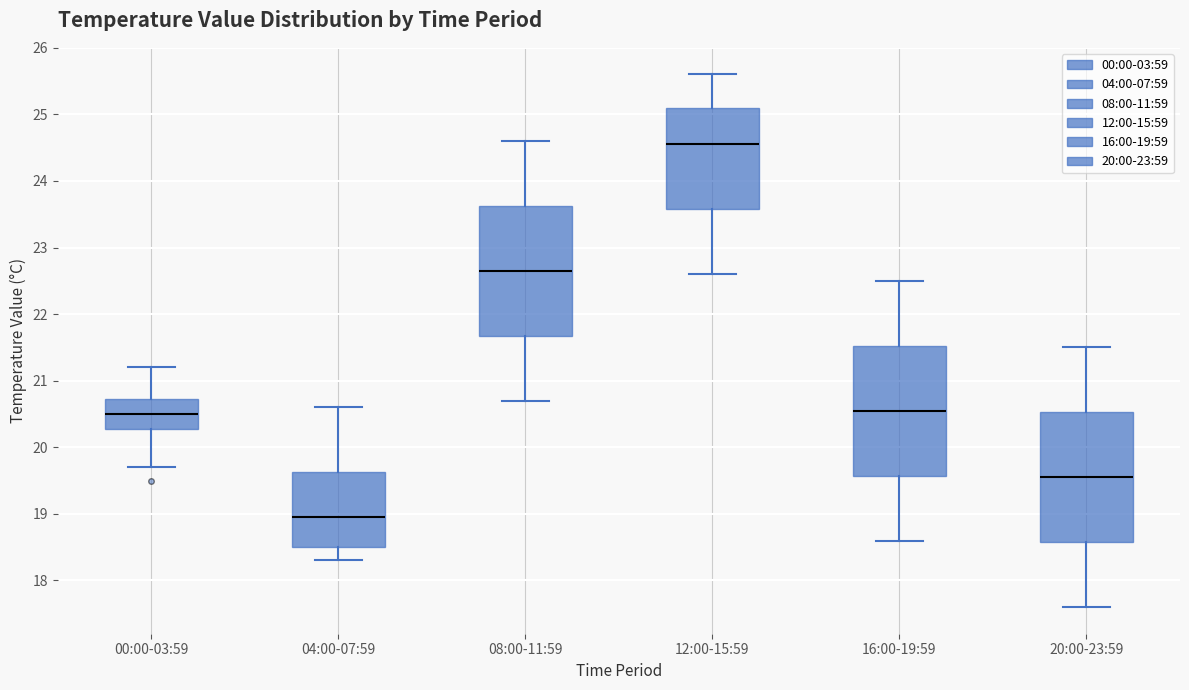

Reading left to right, read every box against the y-axis: the position of its median line, the range the box covers, and the ends of its whiskers. The values are not printed on the chart, so give them approximately, as read against the axis.

00:00-03:59: median 20.5, box 20.3 to 20.7, whiskers 19.7 to 21.2
04:00-07:59: median 19.0, box 18.5 to 19.6, whiskers 18.3 to 20.6
08:00-11:59: median 22.7, box 21.7 to 23.6, whiskers 20.7 to 24.6
12:00-15:59: median 24.6, box 23.6 to 25.1, whiskers 22.6 to 25.6
16:00-19:59: median 20.6, box 19.6 to 21.5, whiskers 18.6 to 22.5
20:00-23:59: median 19.6, box 18.6 to 20.5, whiskers 17.6 to 21.5